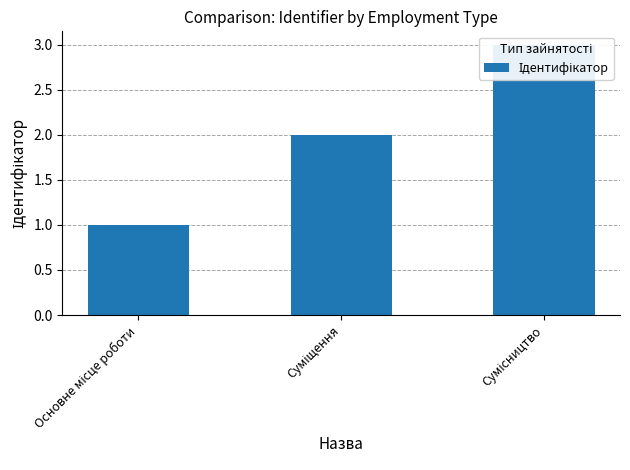

Reading left to right, list all the values displayed in this chart.

1	2	3